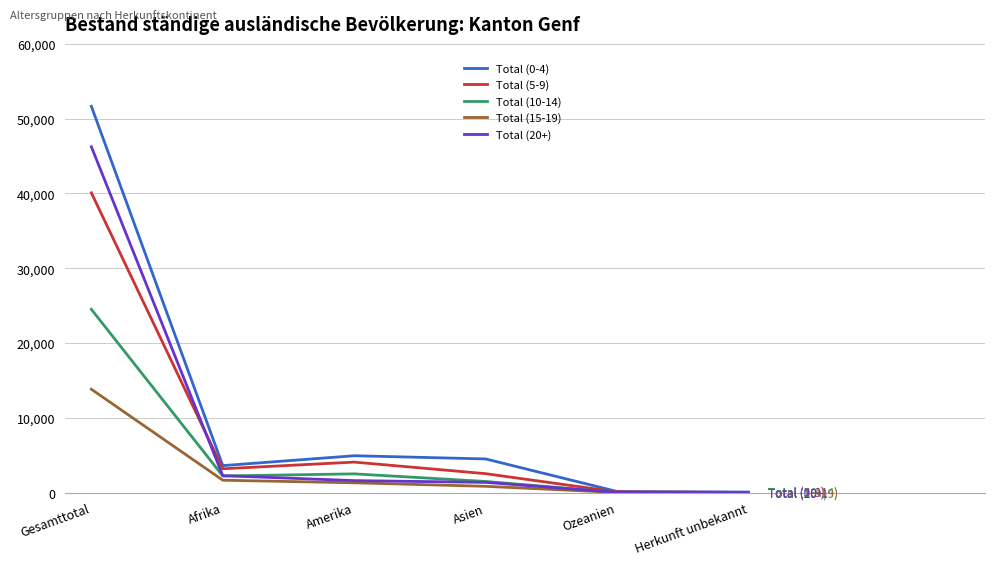

The Total (15-19) series shows 1671 at Afrika. True or false?

True